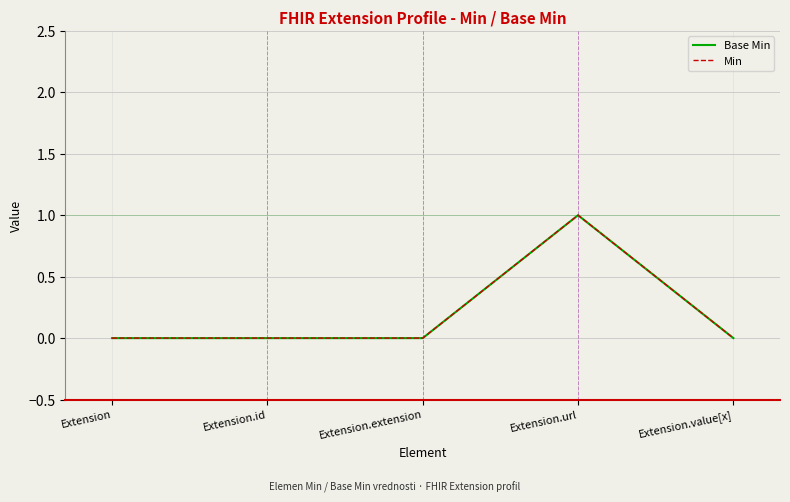

Which series has the largest total across all categories?

Base Min